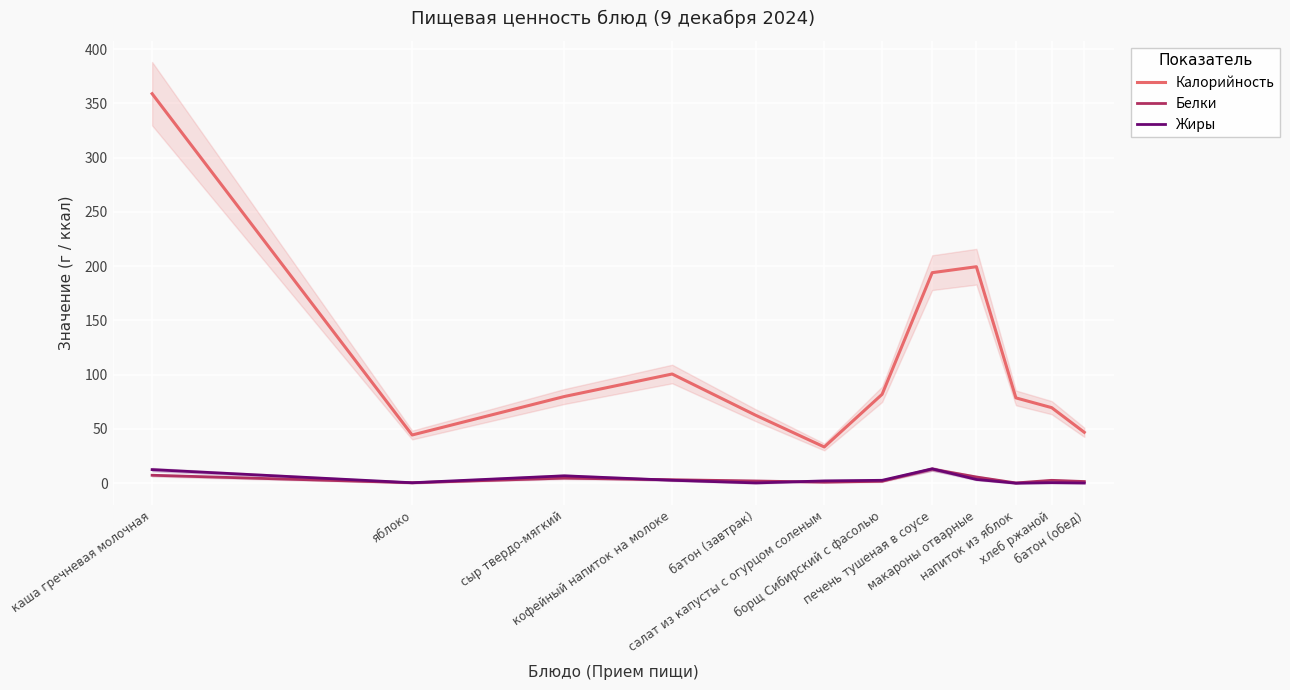

What is the label of the 7th point from the left?

борщ Сибирский с фасолью